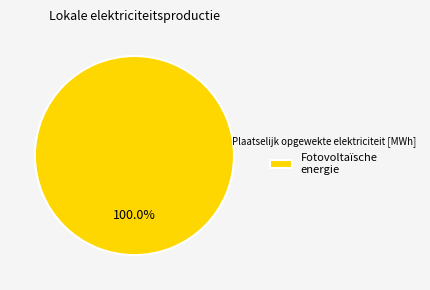

Count the number of slices in the pie.

1